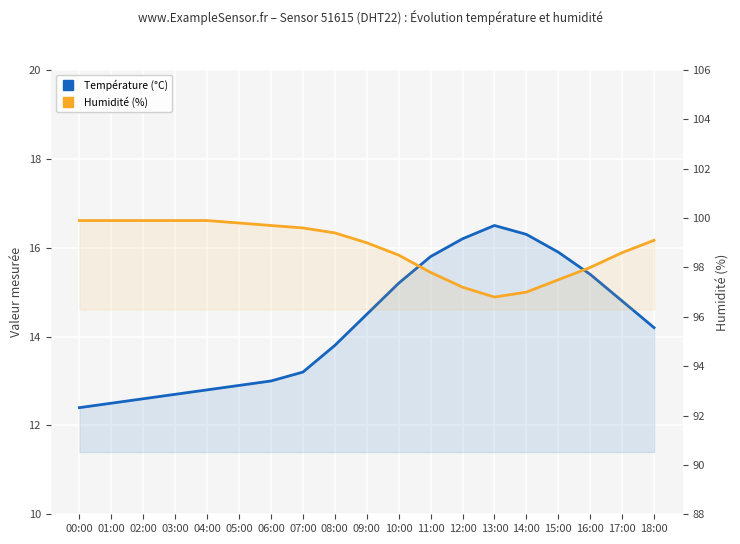

True or false: Température (°C) and Humidité (%) intersect in this chart.

False